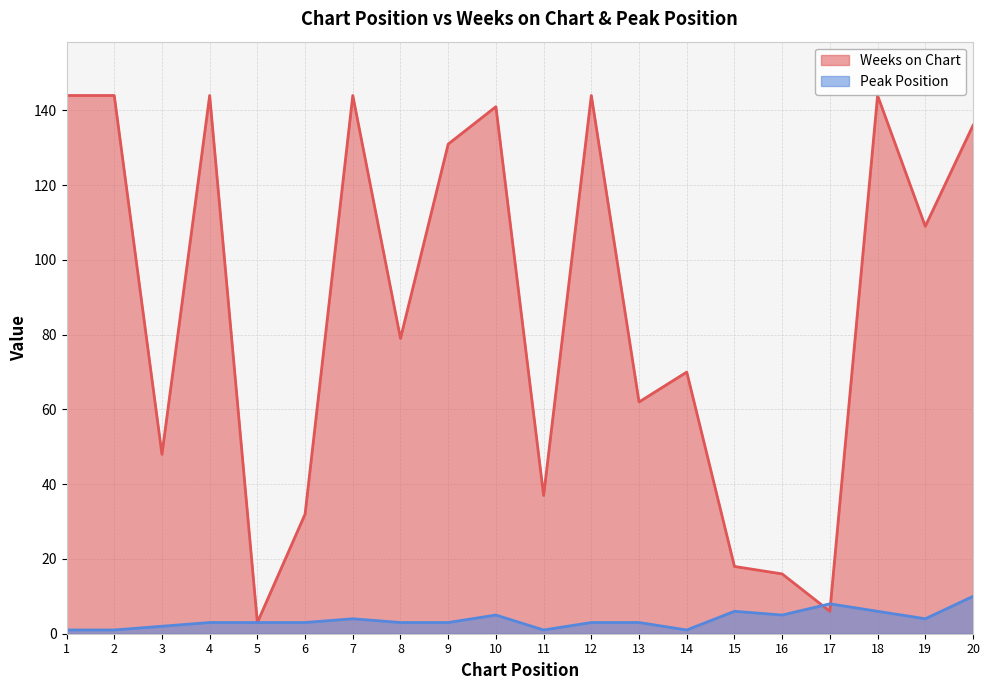

Between which two adjacent categories do Peak Position and Weeks on Chart first intersect?

16 and 17